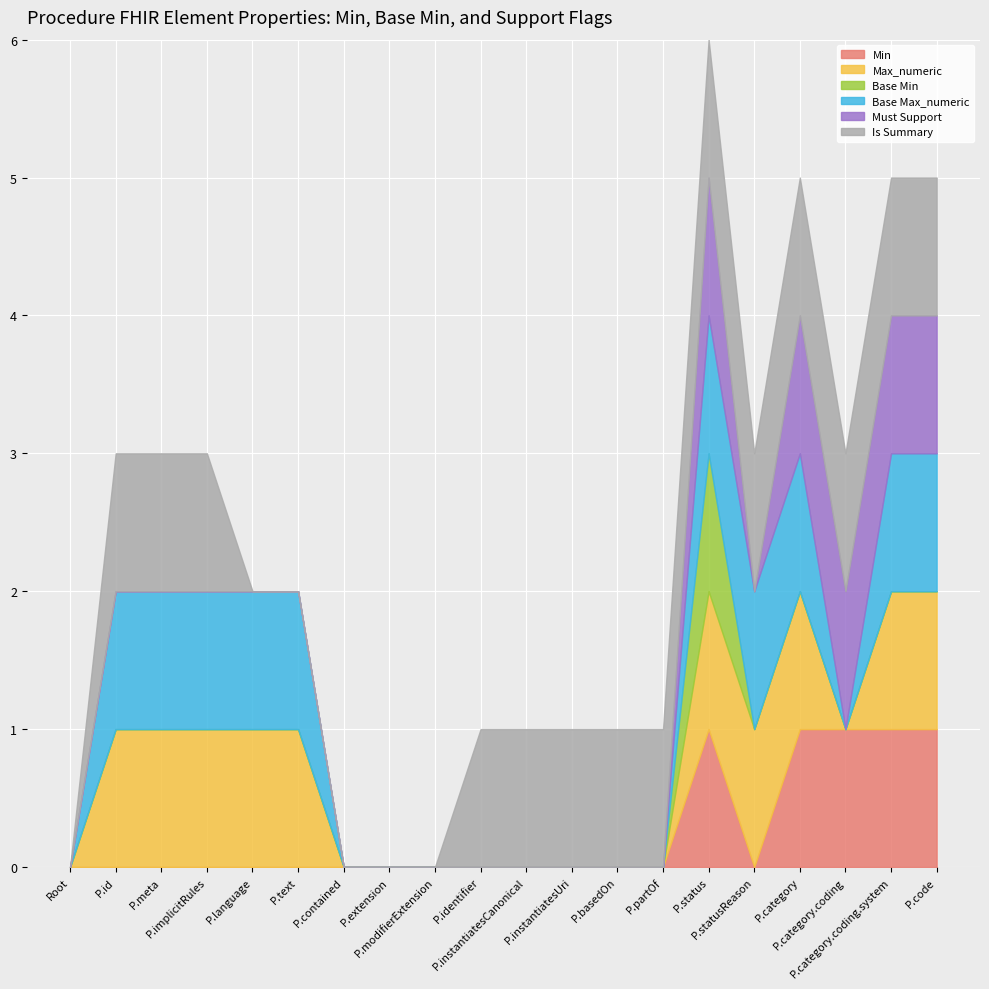

True or false: Base Max_numeric has a value of 0 at Procedure.contained.

False